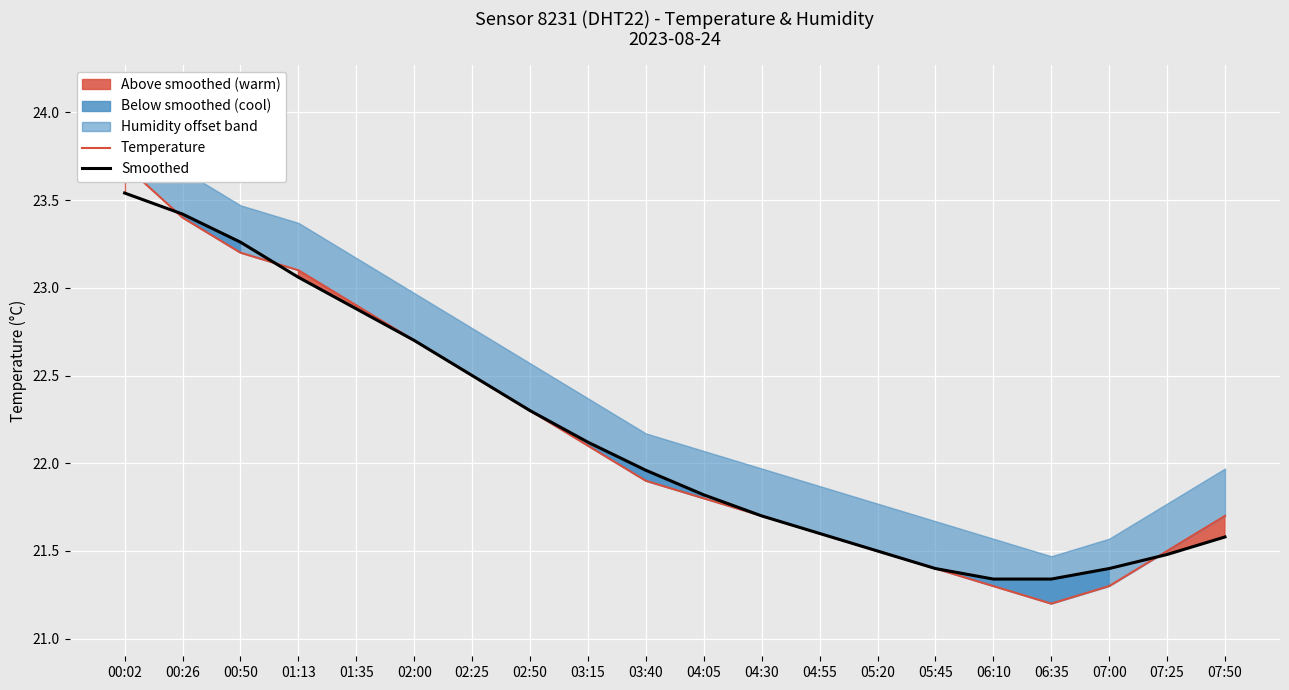

Reading right to left, extract all data points from this chart.

Temperature: 07:50=21.7	07:25=21.5	07:00=21.3	06:35=21.2	06:10=21.3	05:45=21.4	05:20=21.5	04:55=21.6	04:30=21.7	04:05=21.8	03:40=21.9	03:15=22.1	02:50=22.3	02:25=22.5	02:00=22.7	01:35=22.9	01:13=23.1	00:50=23.2	00:26=23.4	00:02=23.7
Smoothed: 07:50=21.6	07:25=21.5	07:00=21.4	06:35=21.3	06:10=21.3	05:45=21.4	05:20=21.5	04:55=21.6	04:30=21.7	04:05=21.8	03:40=22.0	03:15=22.1	02:50=22.3	02:25=22.5	02:00=22.7	01:35=22.9	01:13=23.1	00:50=23.3	00:26=23.4	00:02=23.5